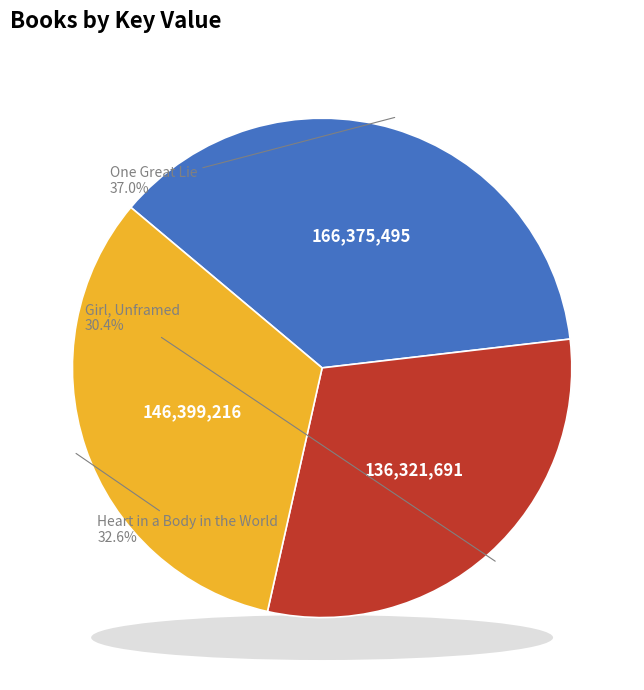

How many segments does this pie chart have?

3